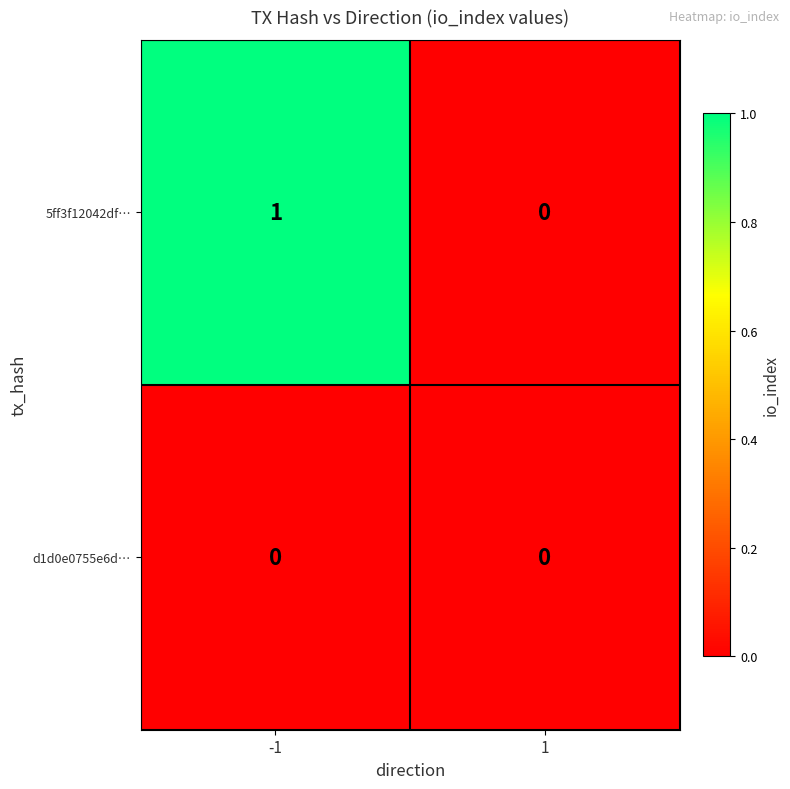

How many data points in 5ff3f12042df… are less than 1?

1